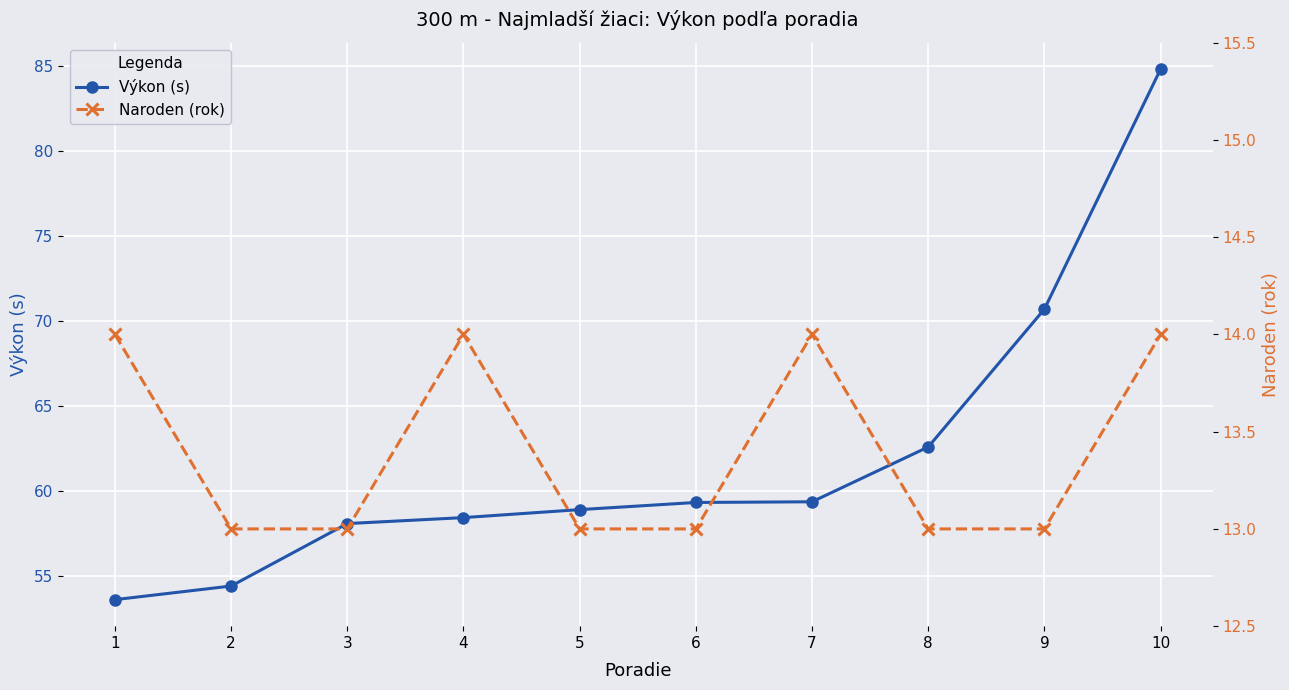

How many distinct data groups are displayed?

2